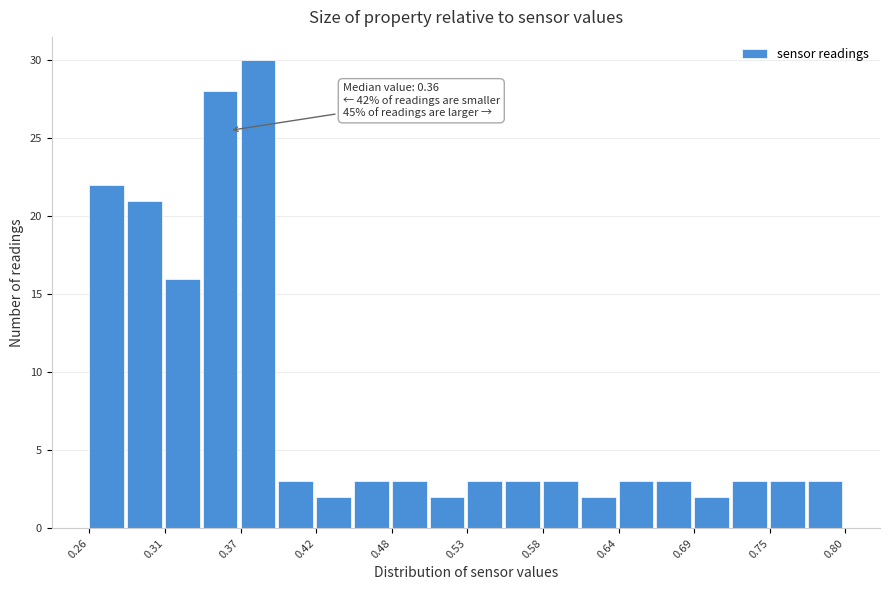

Read against the x-axis, roughly where is the centre of the tallest bar?

0.38